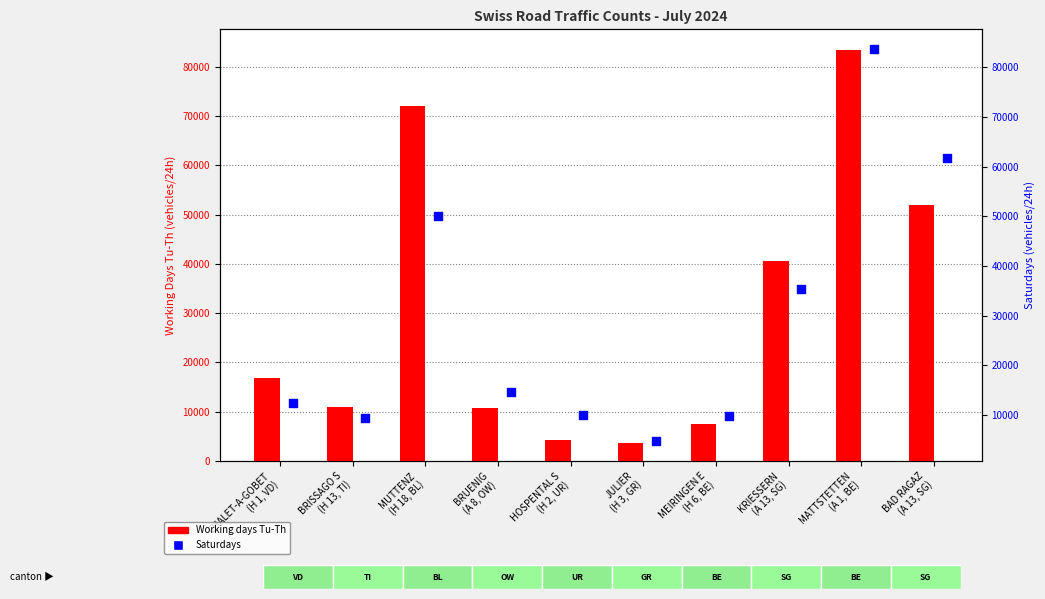

Which series reaches the maximum Y coordinate?

Saturdays